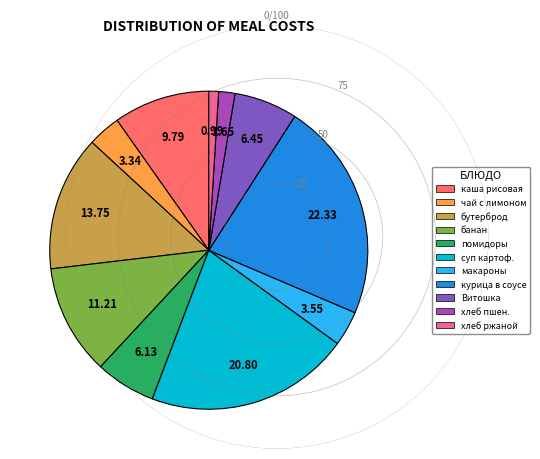

Is помидоры the majority of the pie?

No